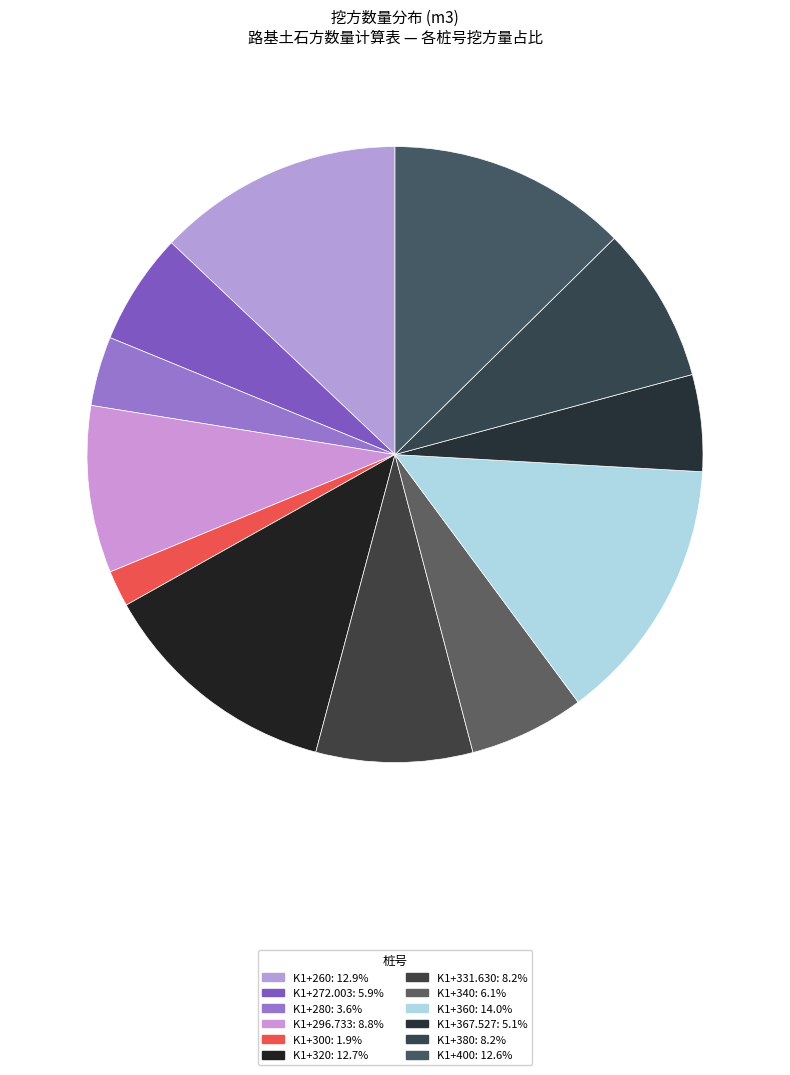

To the nearest percent, what is the average slice percentage?

8%